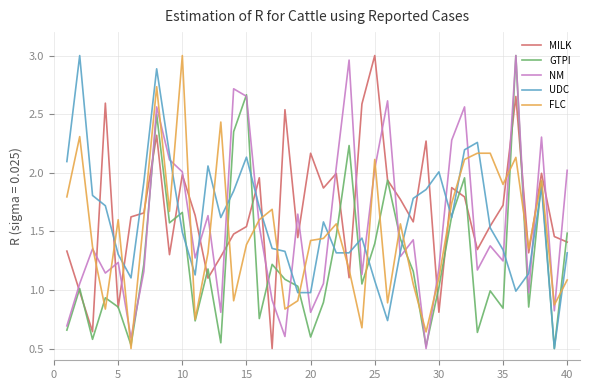

After their last crossing, which series has the higher values: FLC or UDC?

UDC